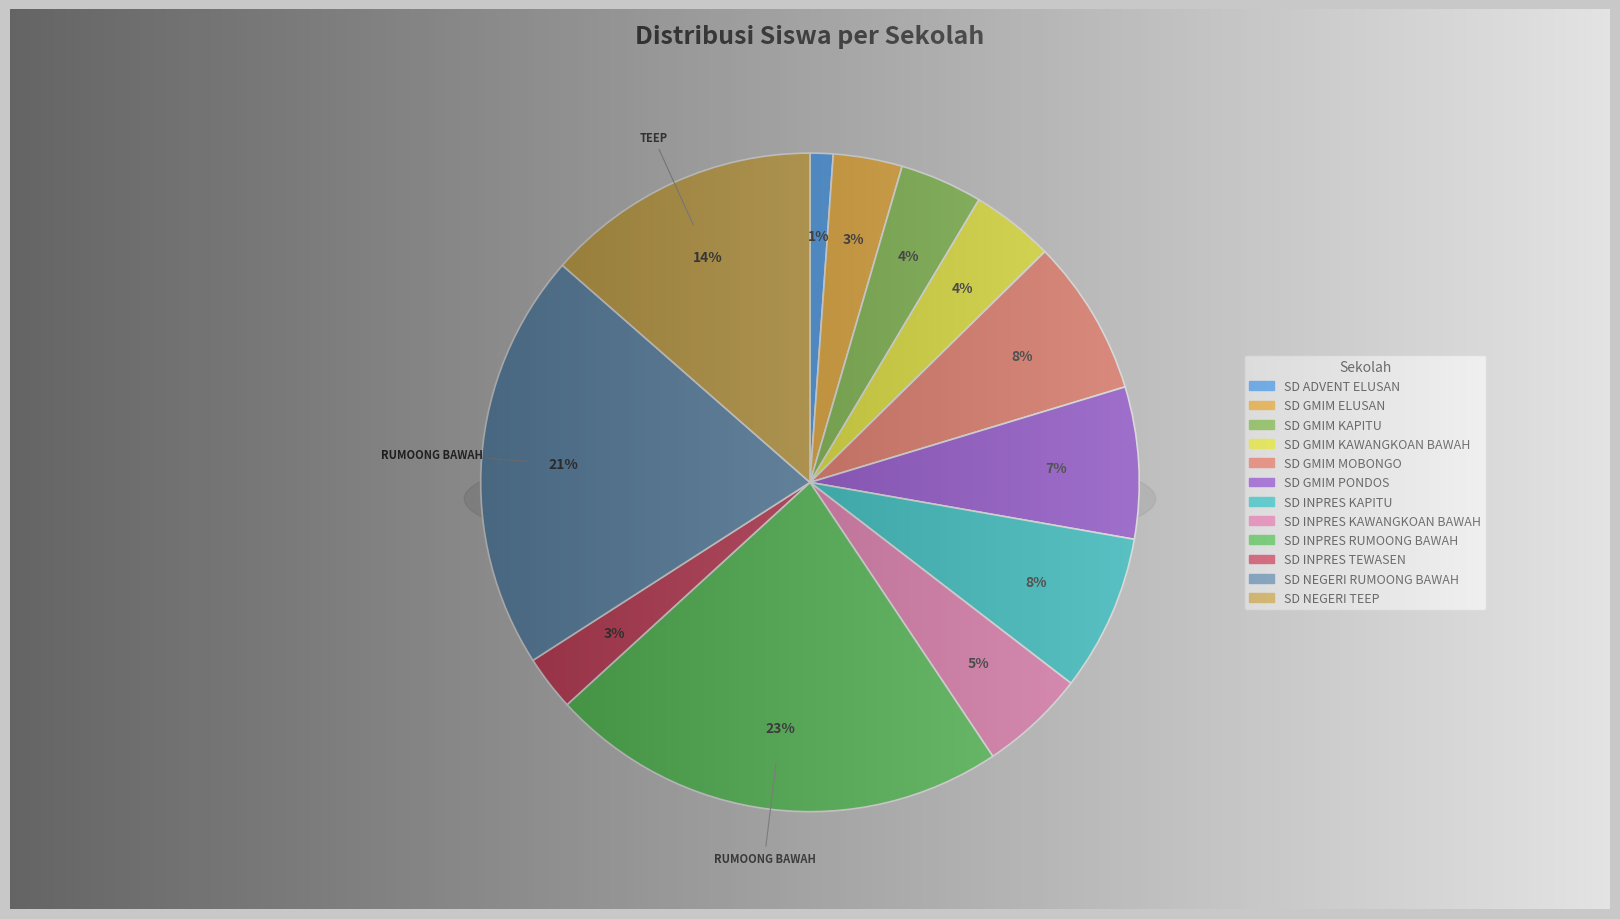

Rank the categories by value from highest to lowest.

SD INPRES RUMOONG BAWAH, SD NEGERI RUMOONG BAWAH, SD NEGERI TEEP, SD GMIM MOBONGO, SD INPRES KAPITU, SD GMIM PONDOS, SD INPRES KAWANGKOAN BAWAH, SD GMIM KAPITU, SD GMIM KAWANGKOAN BAWAH, SD GMIM ELUSAN, SD INPRES TEWASEN, SD ADVENT ELUSAN